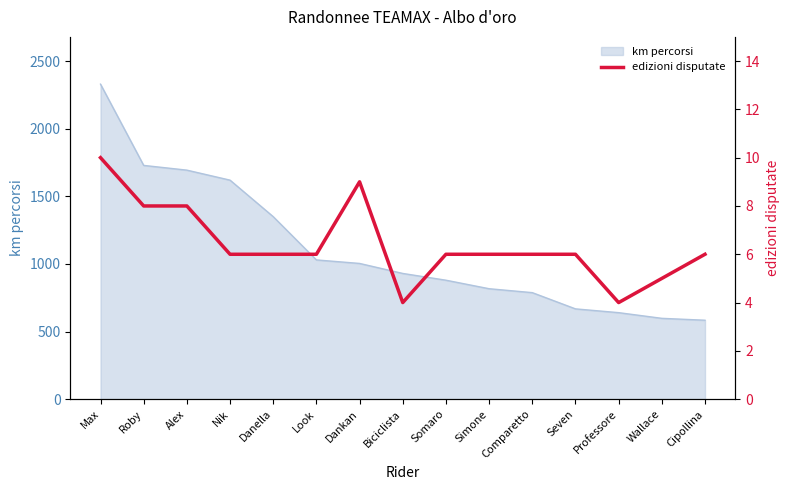

Reading left to right, what are all the values shown in this chart?

10	8	8	6	6	6	9	4	6	6	6	6	4	5	6